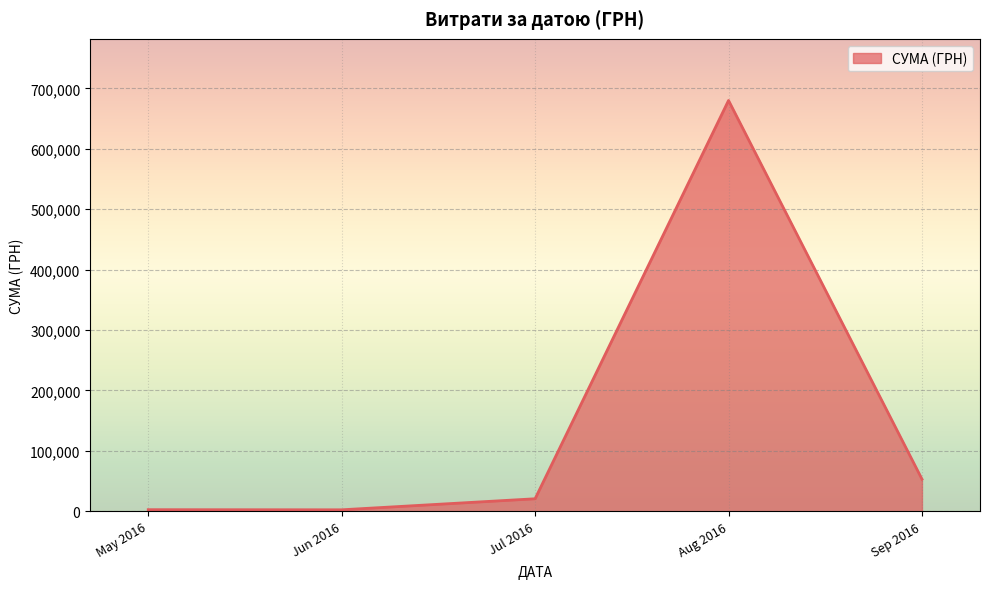

How many lines are shown in the chart?

1